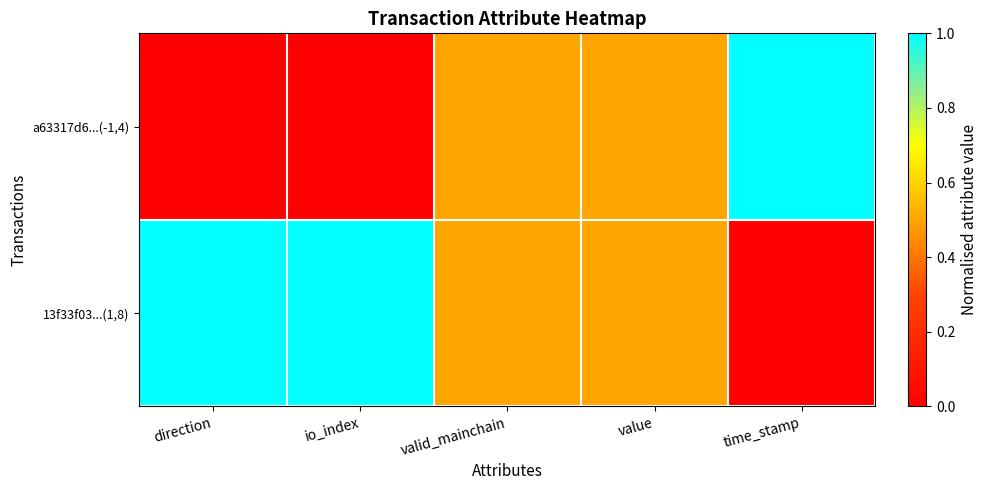

What is the spread (max minus min) of values at direction?

1.0